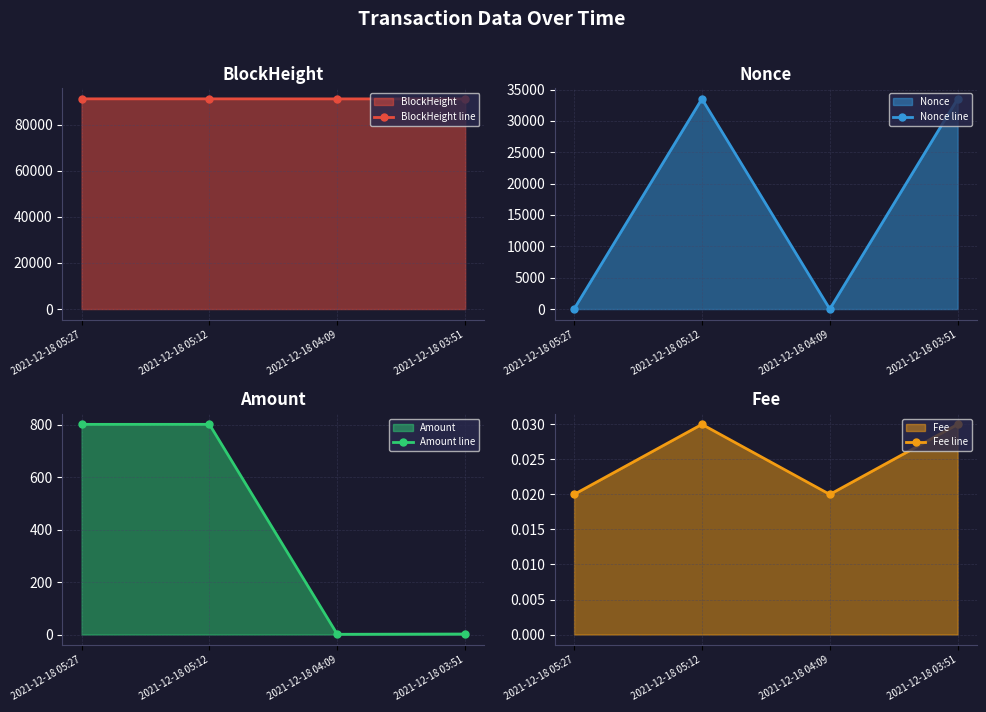

Reading left to right, extract all data points from this chart.

BlockHeight line: 2021-12-18 05:27=91291.0	2021-12-18 05:12=91287.0	2021-12-18 04:09=91271.0	2021-12-18 03:51=91267.0
Nonce line: 2021-12-18 05:27=1.0	2021-12-18 05:12=33521.0	2021-12-18 04:09=0.0	2021-12-18 03:51=33517.0
Amount line: 2021-12-18 05:27=801.1	2021-12-18 05:12=801.1	2021-12-18 04:09=1.0	2021-12-18 03:51=2.0
Fee line: 2021-12-18 05:27=0.0	2021-12-18 05:12=0.0	2021-12-18 04:09=0.0	2021-12-18 03:51=0.0